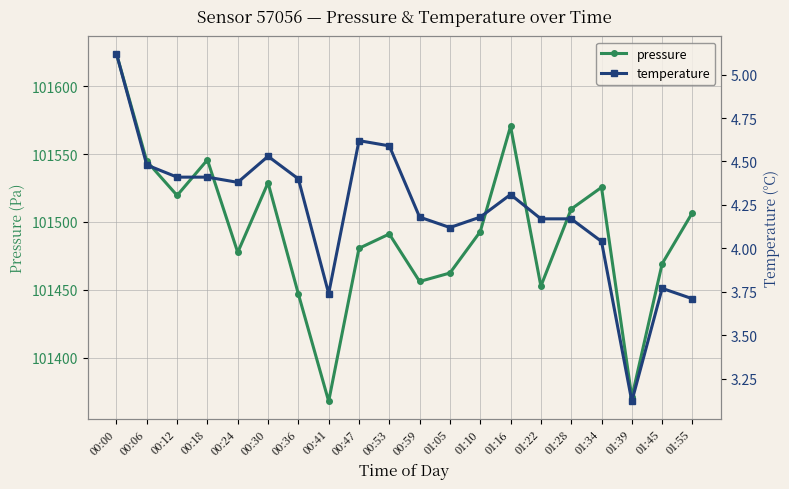

True or false: pressure and temperature cross at least once.

False